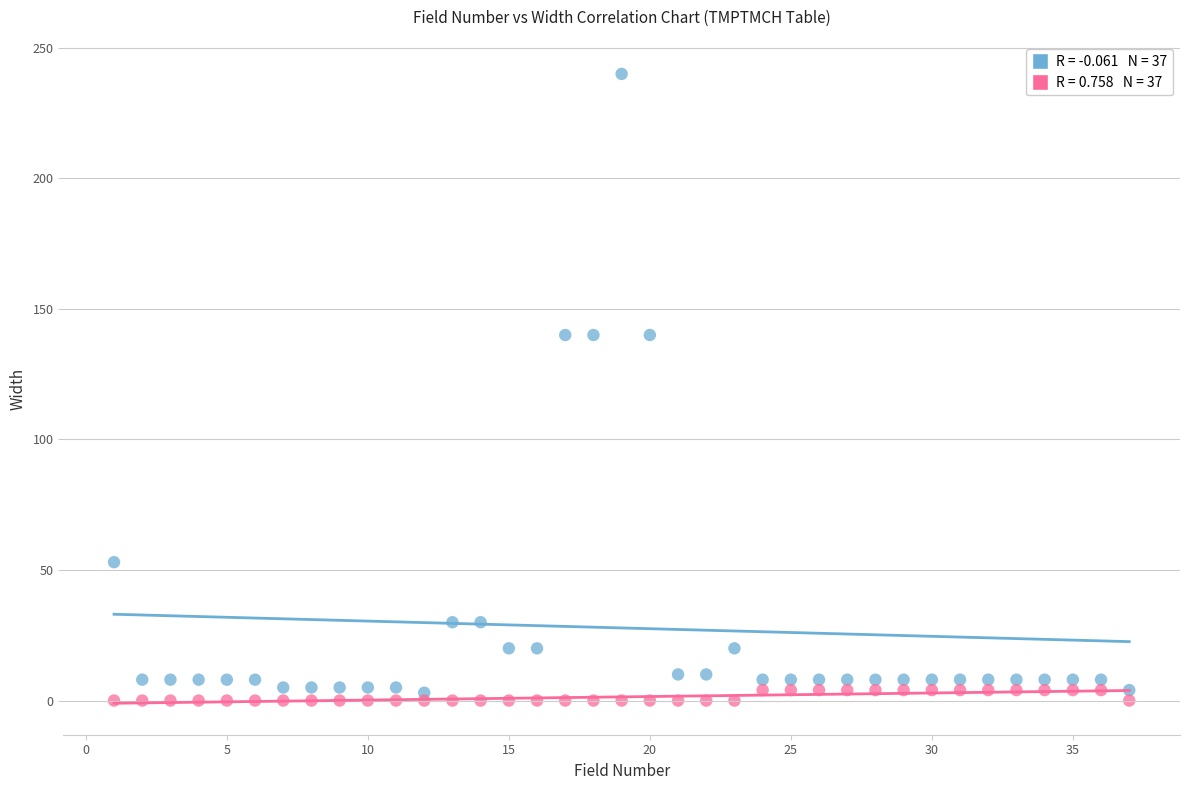

Across all data points, what is the range of Y values (max minus min)?

240